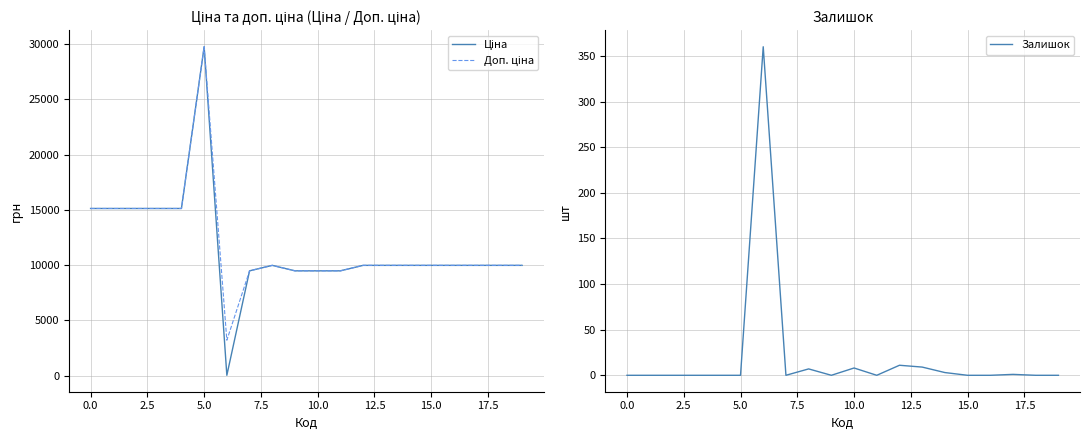

Reading right to left, extract all data points from this chart.

Ціна: 9975.0	9975.0	9975.0	9975.0	9975.0	9975.0	9975.0	9975.0	9480.1	9480.1	9480.1	9975.0	9480.1	32.0	29747.2	15120.0	15120.0	15120.0	15120.0	15120.0
Доп. ціна: 9975.0	9975.0	9975.0	9975.0	9975.0	9975.0	9975.0	9975.0	9480.1	9480.1	9480.1	9975.0	9480.1	3205.0	29747.2	15120.0	15120.0	15120.0	15120.0	15120.0
Залишок: 0.0	0.0	1.0	0.0	0.0	3.0	9.0	11.0	0.0	8.0	0.0	7.0	0.0	360.0	0.0	0.0	0.0	0.0	0.0	0.0